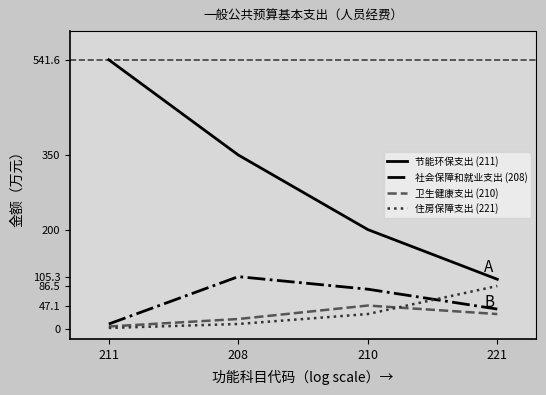

What is the greatest value displayed?

541.6